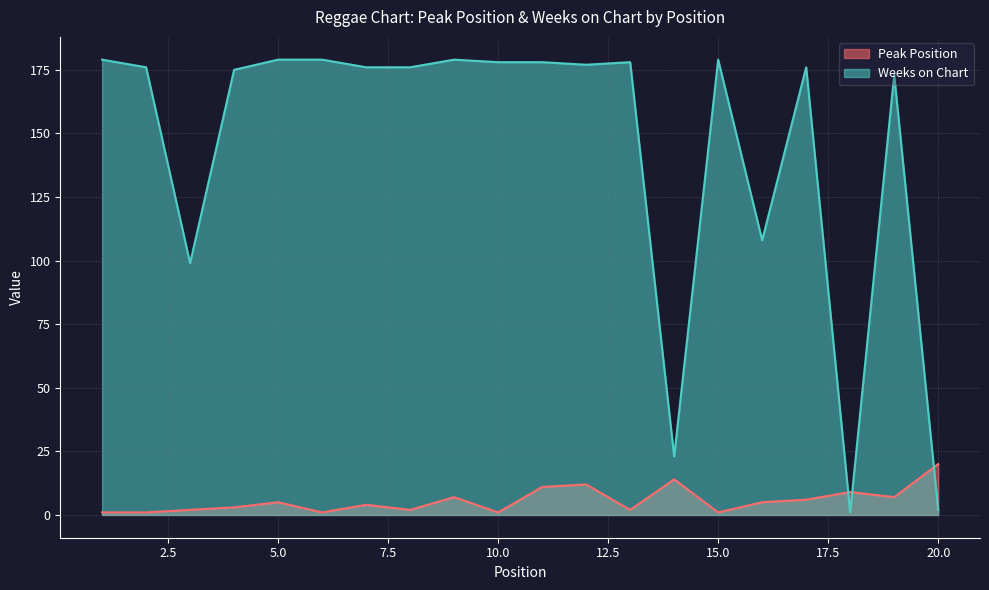

Reading left to right, transcribe all the data shown in this chart.

Peak Position: 1=1	2=1	3=2	4=3	5=5	6=1	7=4	8=2	9=7	10=1	11=11	12=12	13=2	14=14	15=1	16=5	17=6	18=9	19=7	20=20
Weeks on Chart: 1=179	2=176	3=99	4=175	5=179	6=179	7=176	8=176	9=179	10=178	11=178	12=177	13=178	14=23	15=179	16=108	17=176	18=1	19=173	20=2